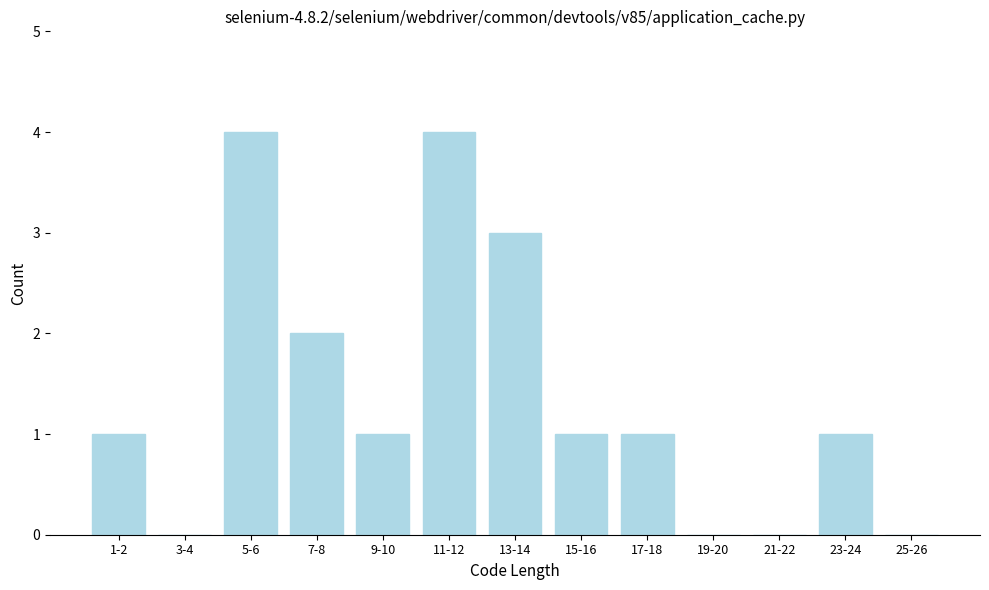

Reading right to left, what are all the values shown in this chart?

25-26=0	23-24=1	21-22=0	19-20=0	17-18=1	15-16=1	13-14=3	11-12=4	9-10=1	7-8=2	5-6=4	3-4=0	1-2=1